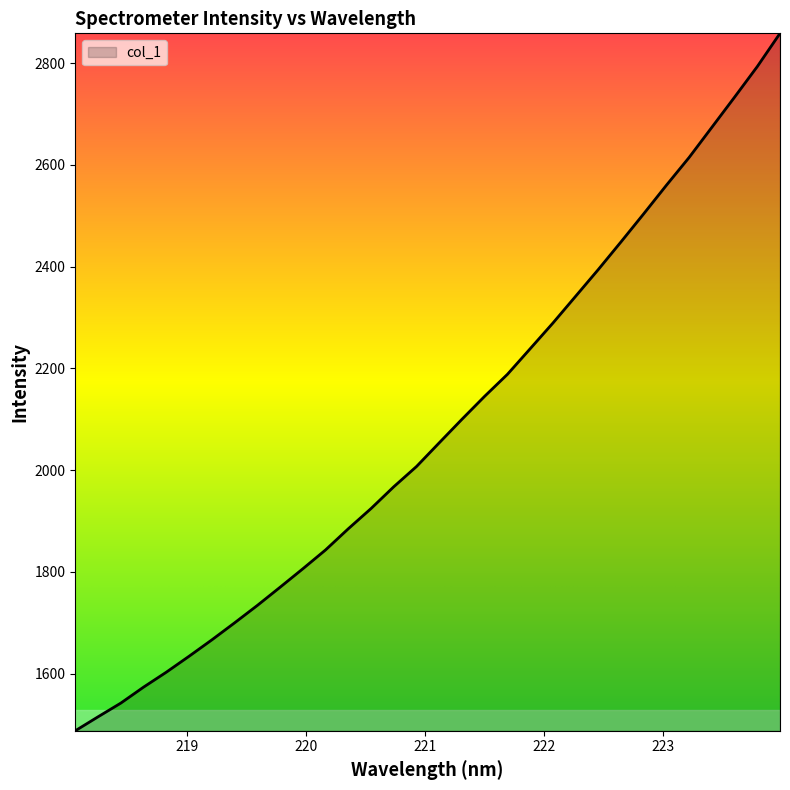

What is the minimum value shown in the chart?

1487.6